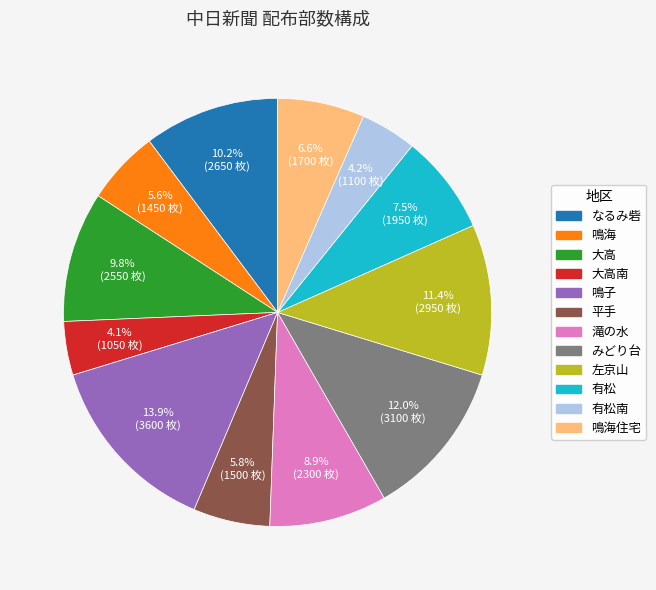

How many slices are in this pie chart?

12